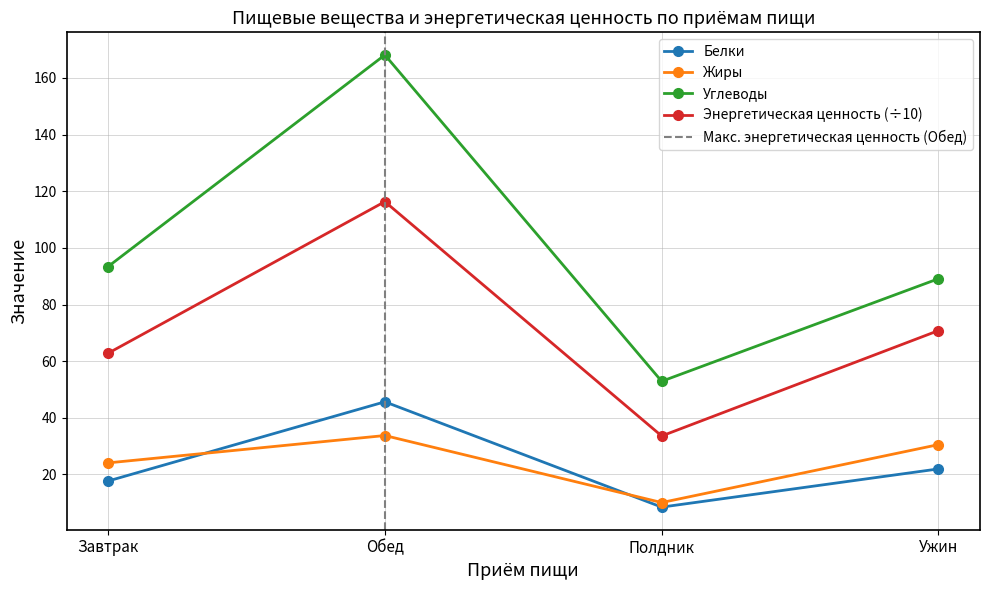

Between Обед and Полдник, which series saw the biggest shift?

Углеводы